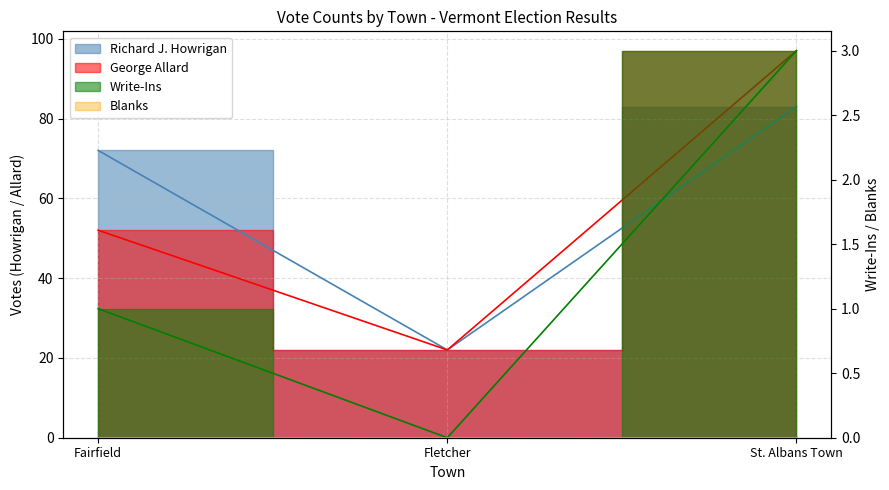

Reading left to right, what are all the values shown in this chart?

Richard J. Howrigan: Fairfield=72	Fletcher=22	St. Albans Town=83
George Allard: Fairfield=52	Fletcher=22	St. Albans Town=97
Write-Ins: Fairfield=1	Fletcher=0	St. Albans Town=3